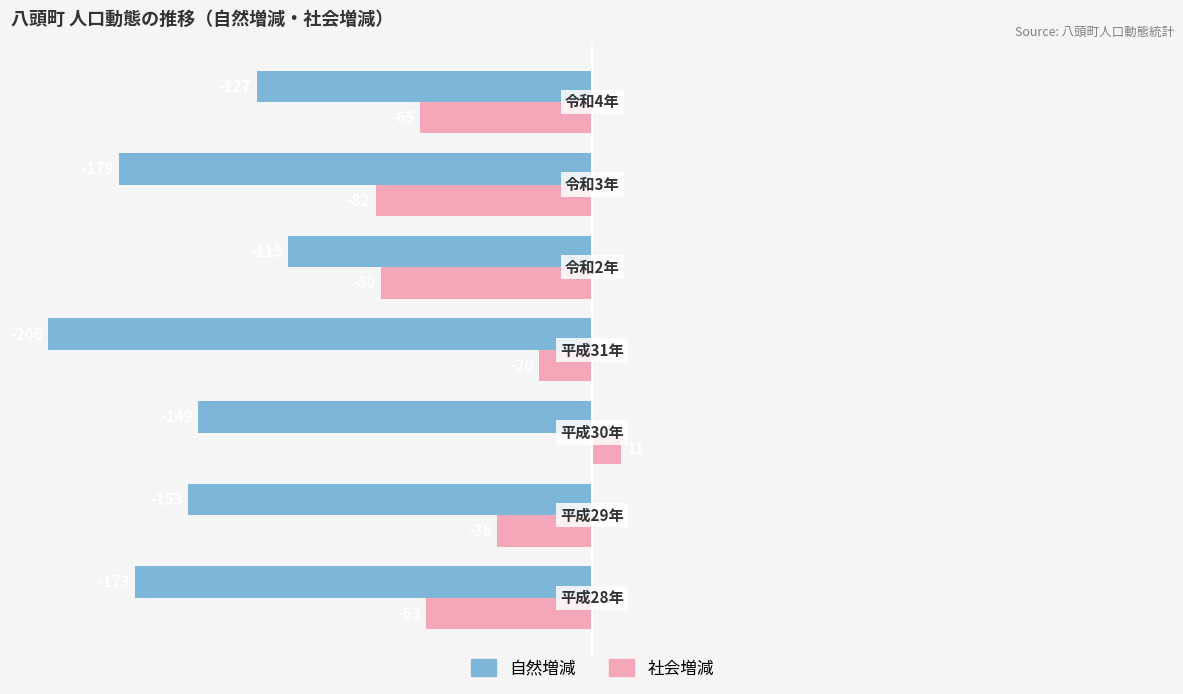

What is the minimum value for 自然増減?

-206